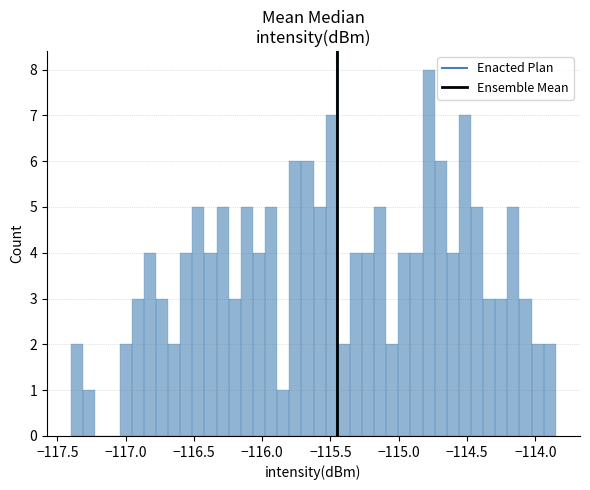

Around what value on the x-axis is the tallest bar? Give the approximate position of its centre, as read against the axis.

-114.80